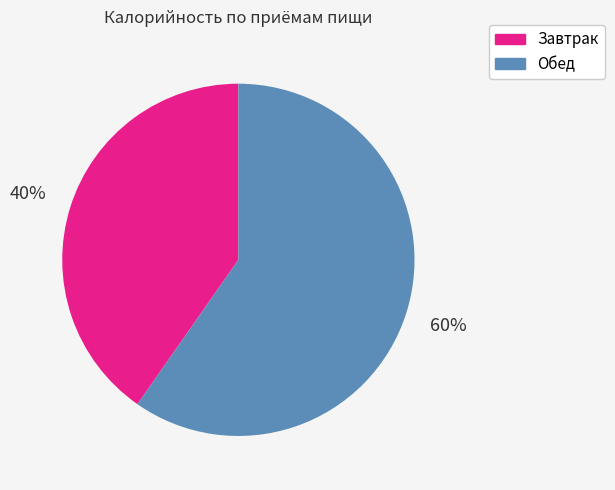

To the nearest percent, what is the average slice percentage?

50%